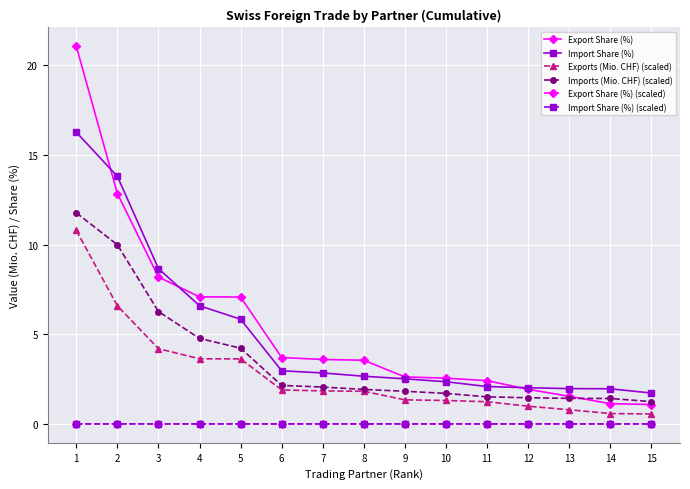

The value of Exports (Mio. CHF) (scaled) at 11 is 1.2. True or false?

True